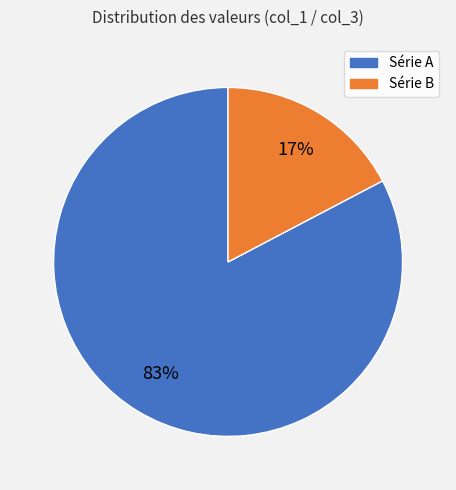

Is there a majority slice in this chart?

Yes